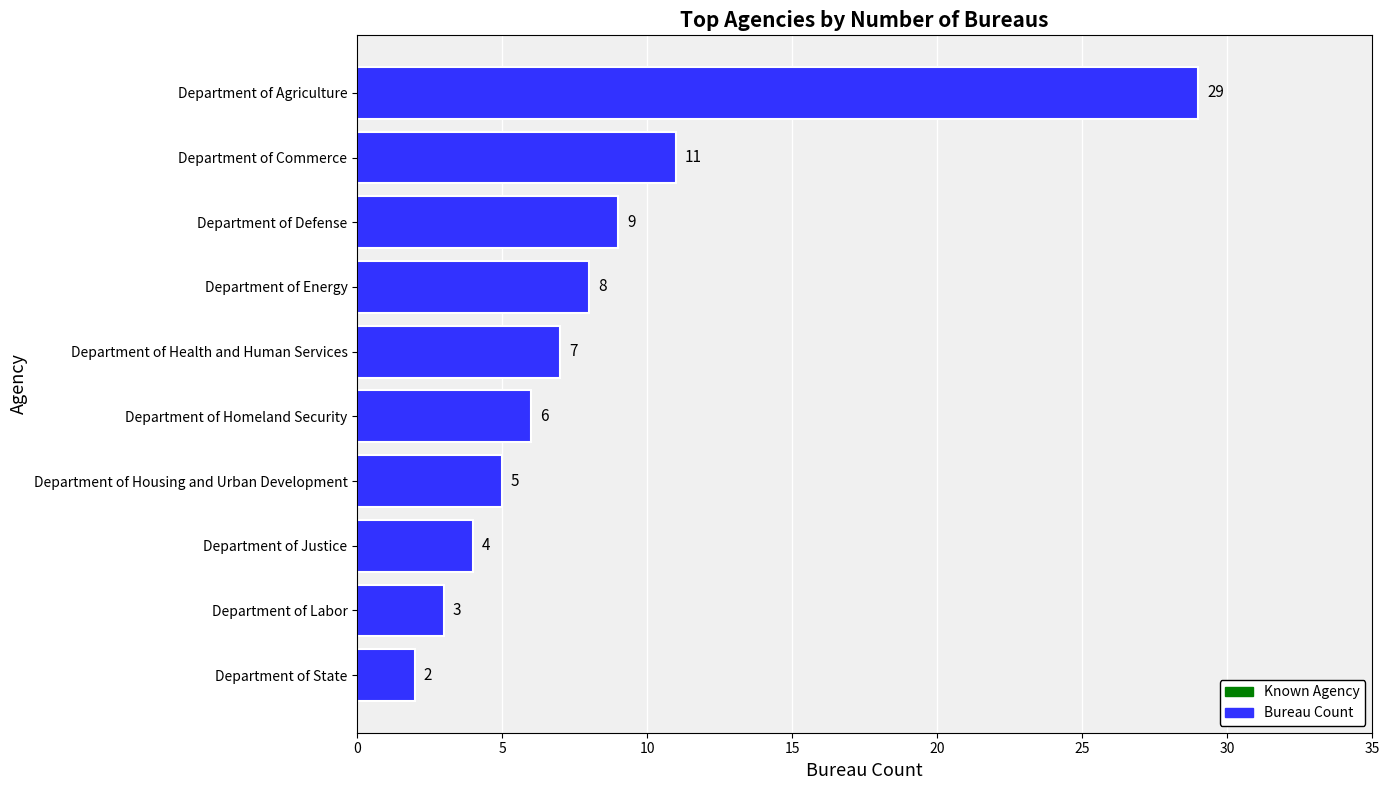

List the labels in order of value, largest first.

Department of Agriculture, Department of Commerce, Department of Defense, Department of Energy, Department of Health and Human Services, Department of Homeland Security, Department of Housing and Urban Development, Department of Justice, Department of Labor, Department of State